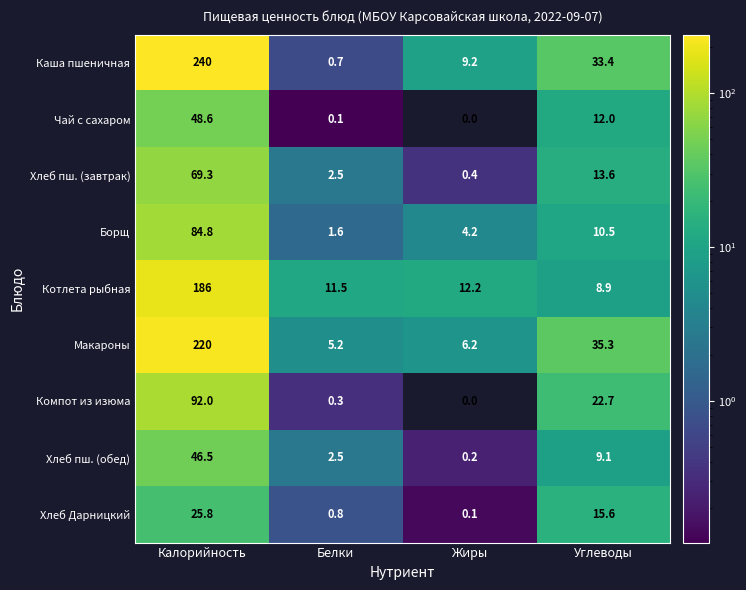

What is the difference between the second highest and second lowest values in the Макароны series?

29.1